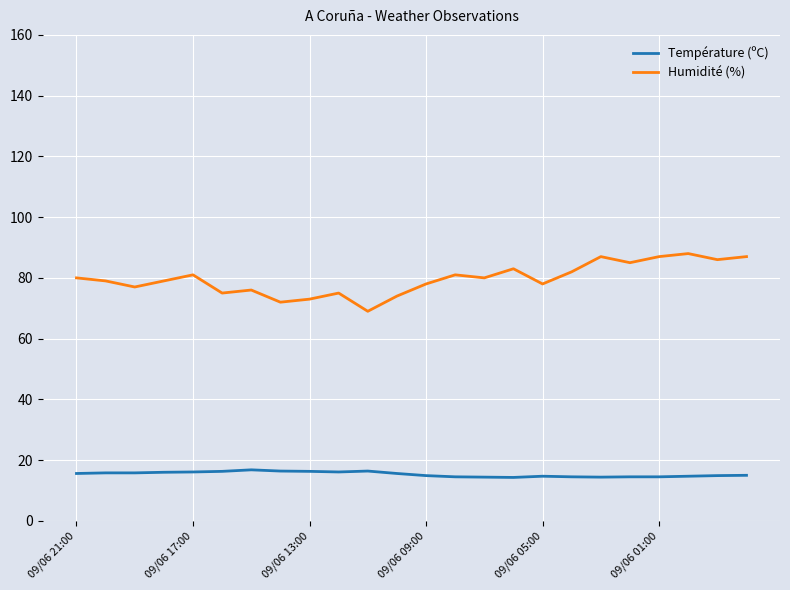

List the series in order of their overall mean, highest first.

Humidité (%), Température (ºC)